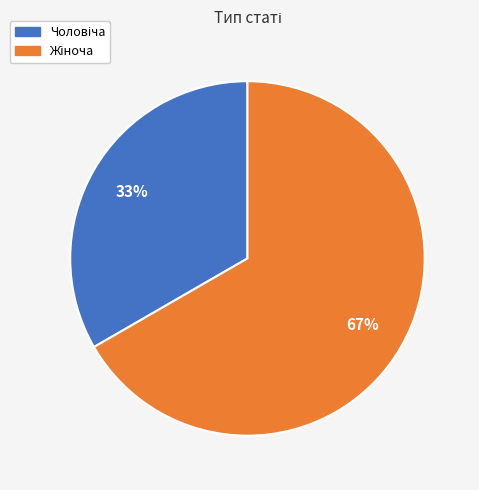

To the nearest percent, what is the average slice percentage?

50%